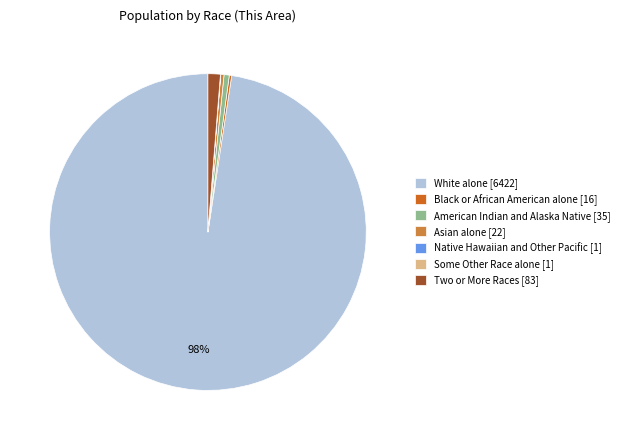

Is there any slice that represents more than half of the pie?

Yes